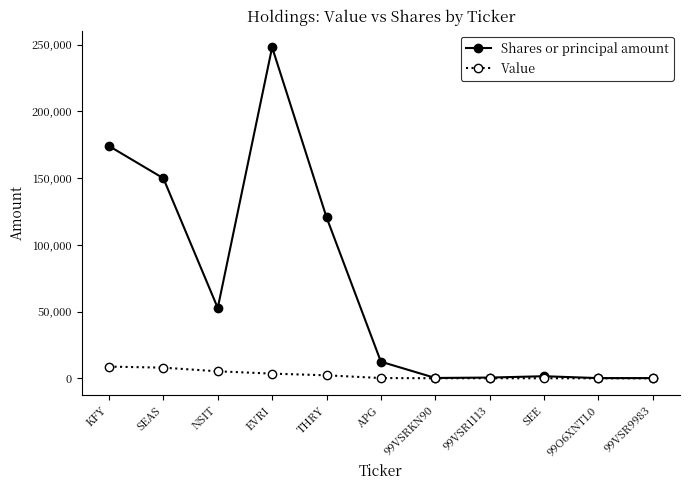

Is this an area chart (filled region under the line)?

No